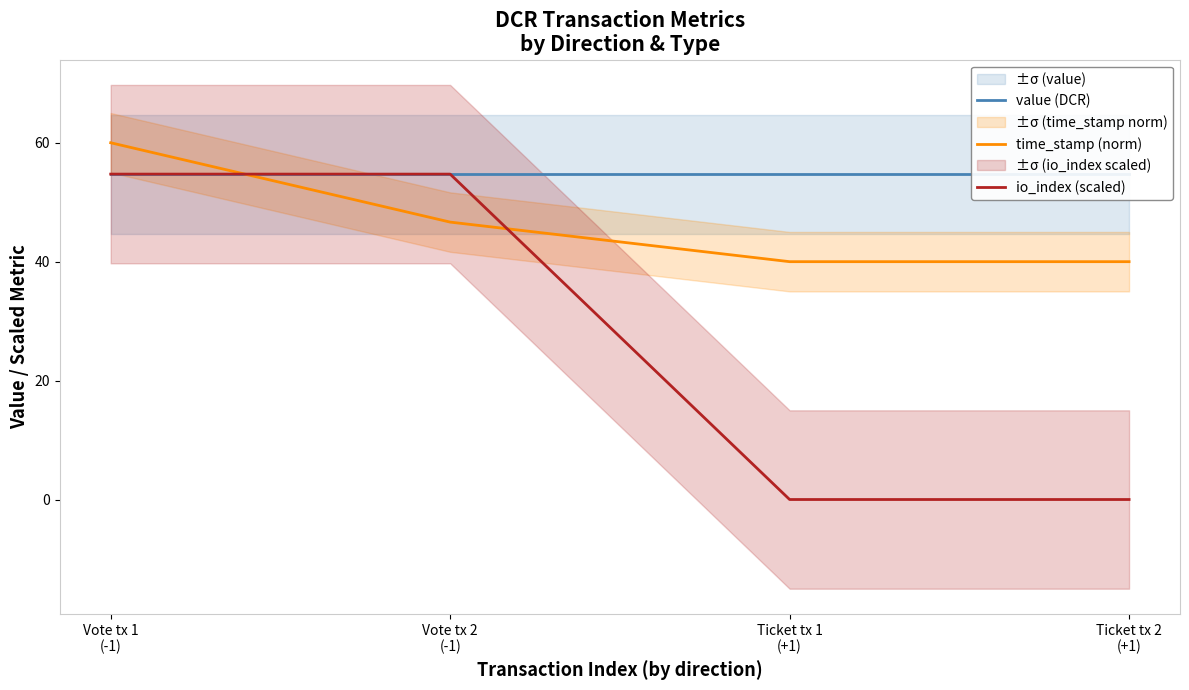

Rank the series by their maximum value, from highest to lowest.

time_stamp (norm), value (DCR), io_index (scaled)